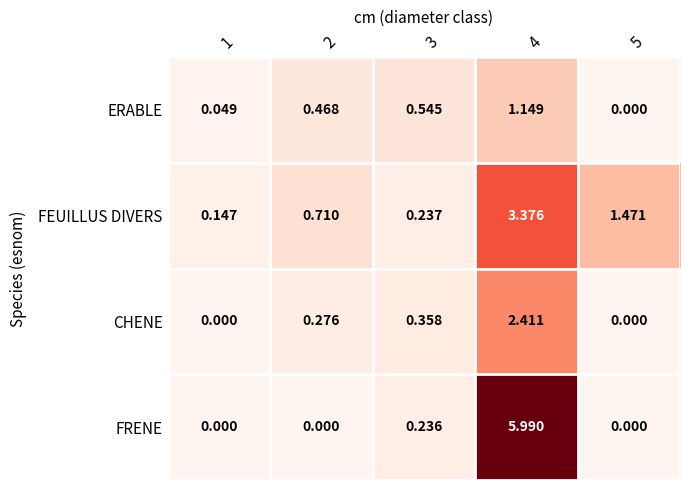

List the series in order of their peak value, highest first.

FRENE, FEUILLUS DIVERS, CHENE, ERABLE